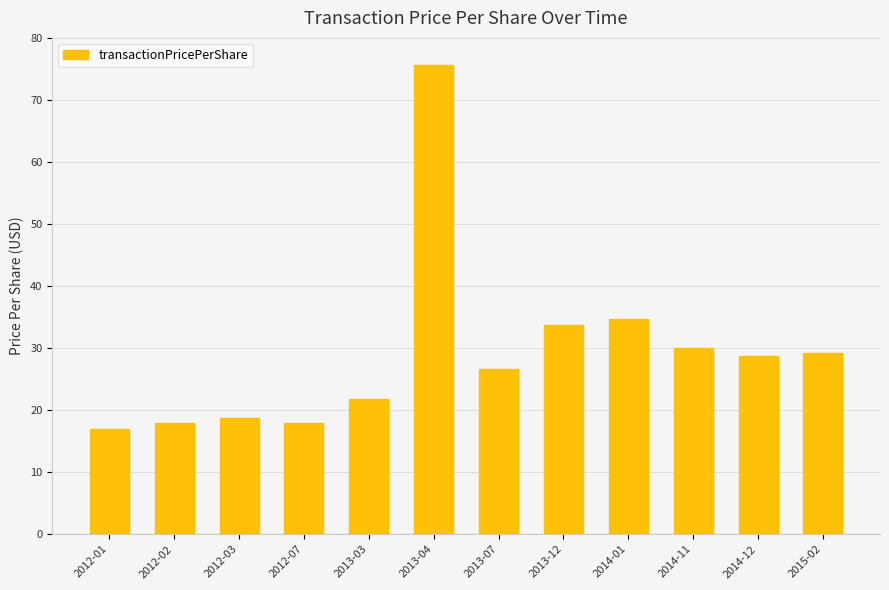

What position from the right is 2013-07?

6